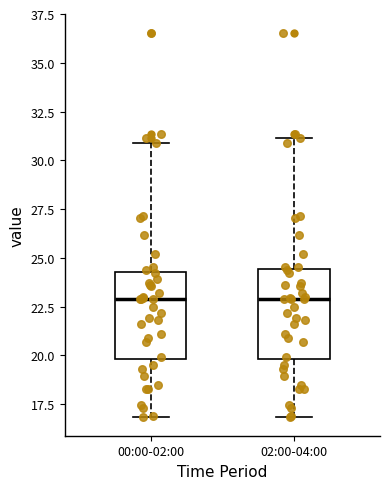

Reading left to right, transcribe this box plot: for each box, give where its median line is, the range the box spans, and where its two whiskers end, as read against the y-axis. The values are not printed on the chart, so give them approximately, as read against the axis.

00:00-02:00: median 23.0, box 20.0 to 24.5, whiskers 17.0 to 31.0
02:00-04:00: median 23.0, box 20.0 to 24.5, whiskers 17.0 to 31.0